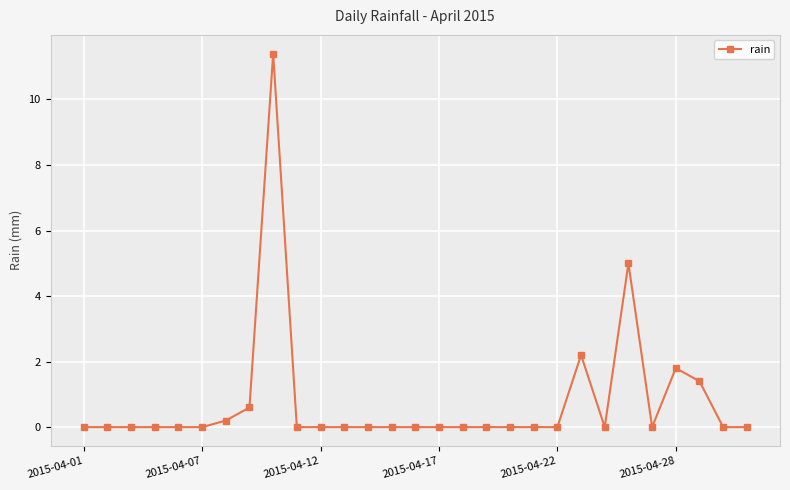

What is the average value?

0.8